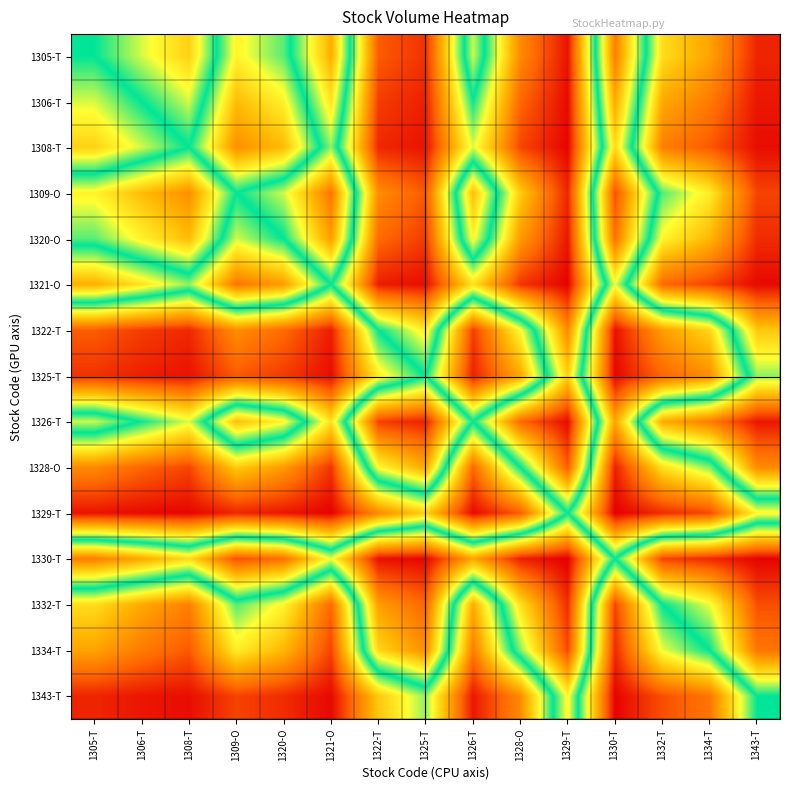

Which has a higher value, 1322-T or 1305-T?

1322-T